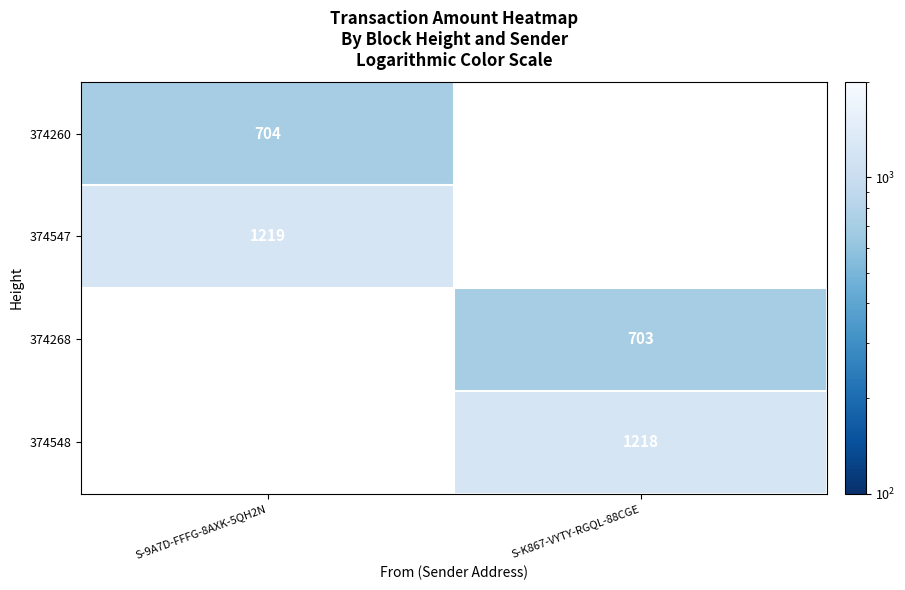

At how many categories does at least one series exceed 967?

2